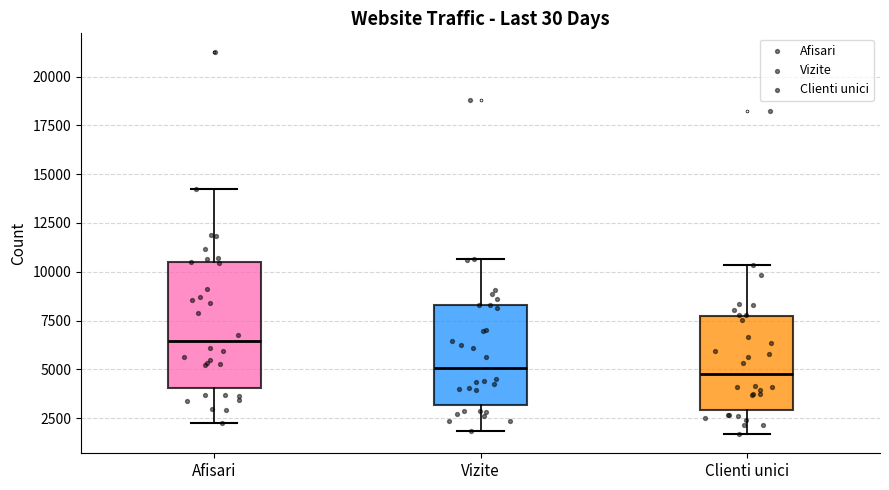

Reading left to right, read every box against the y-axis: the position of its median line, the range the box covers, and the ends of its whiskers. The values are not printed on the chart, so give them approximately, as read against the axis.

Afisari: median 6500, box 4000 to 10500, whiskers 2500 to 14000
Vizite: median 5000, box 3000 to 8500, whiskers 2000 to 10500
Clienti unici: median 4500, box 3000 to 7500, whiskers 1500 to 10500